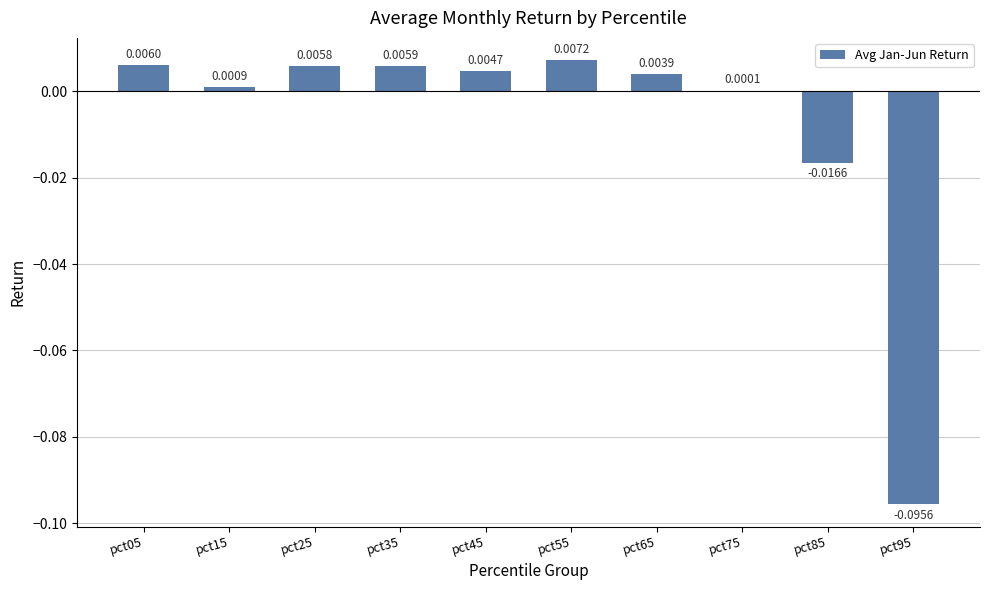

Which category has the highest value across all series?

pct55